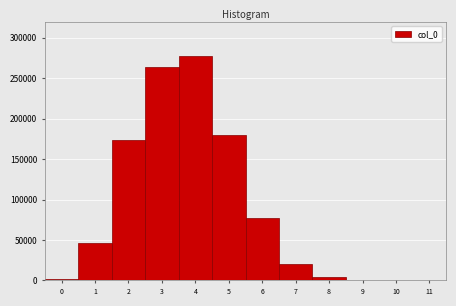

What is the maximum value shown in the chart?

277792